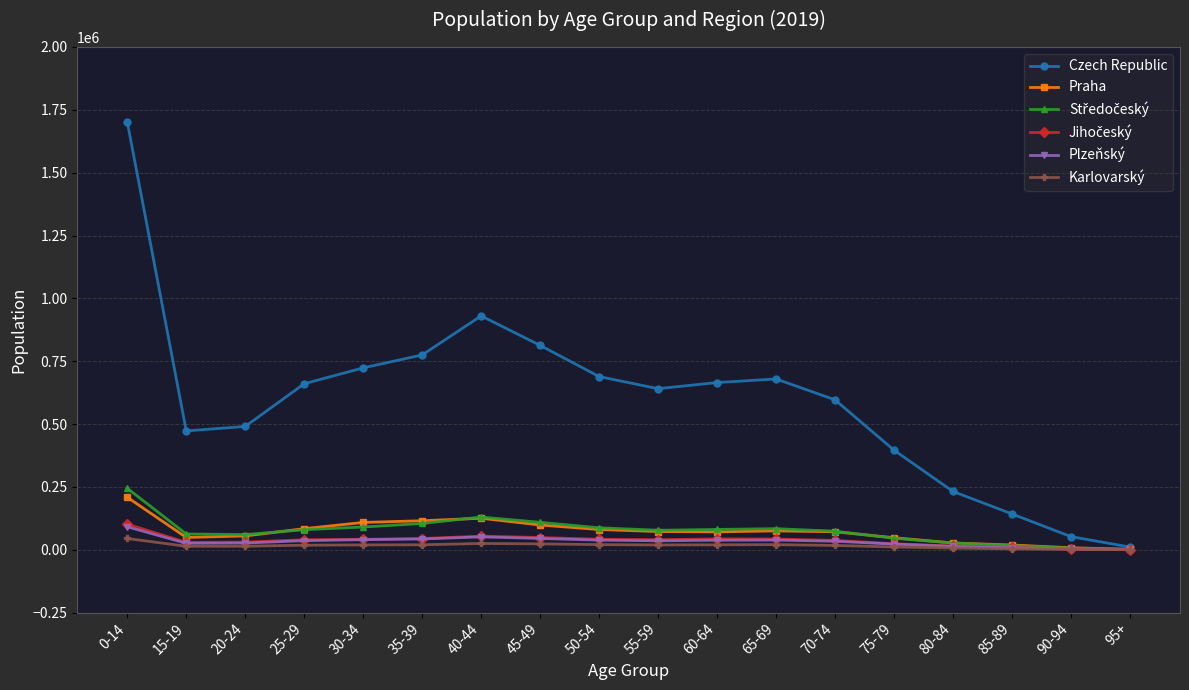

What is the maximum value shown in the chart?

1701425